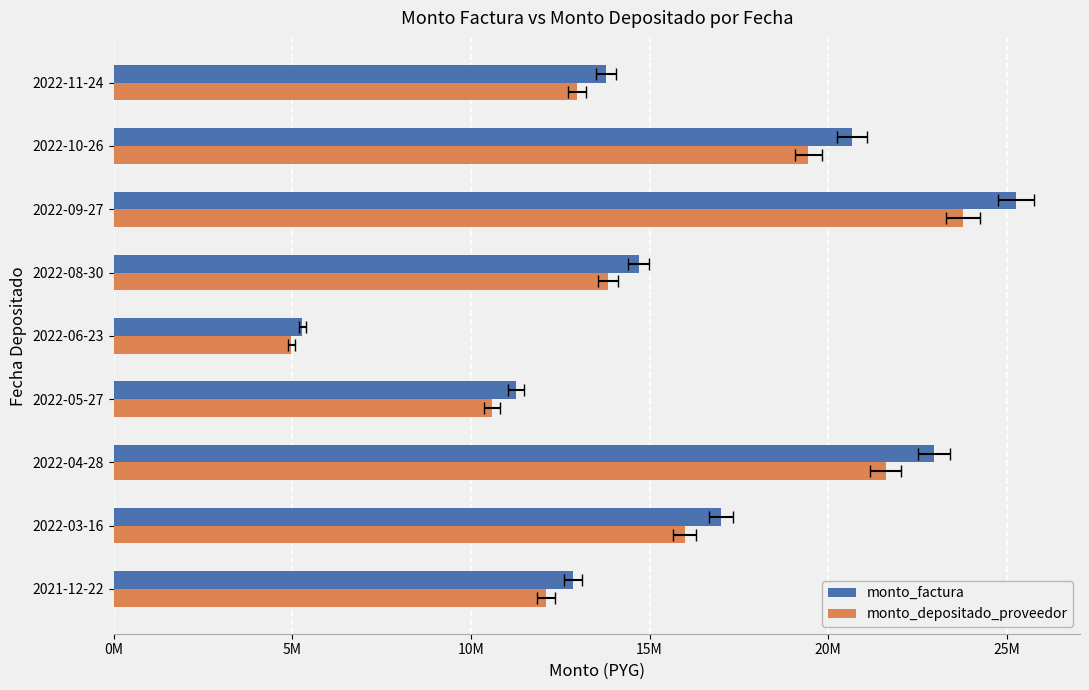

What is the spread (max minus min) of values at 2022-11-24?

812247